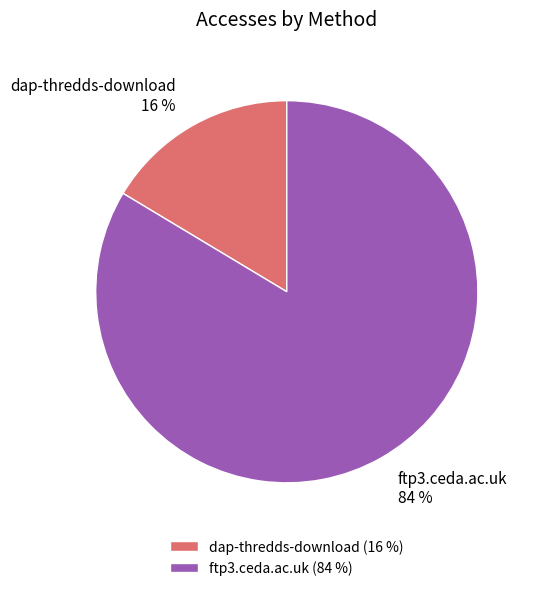

Between dap-thredds-download and ftp3.ceda.ac.uk, which is larger?

ftp3.ceda.ac.uk